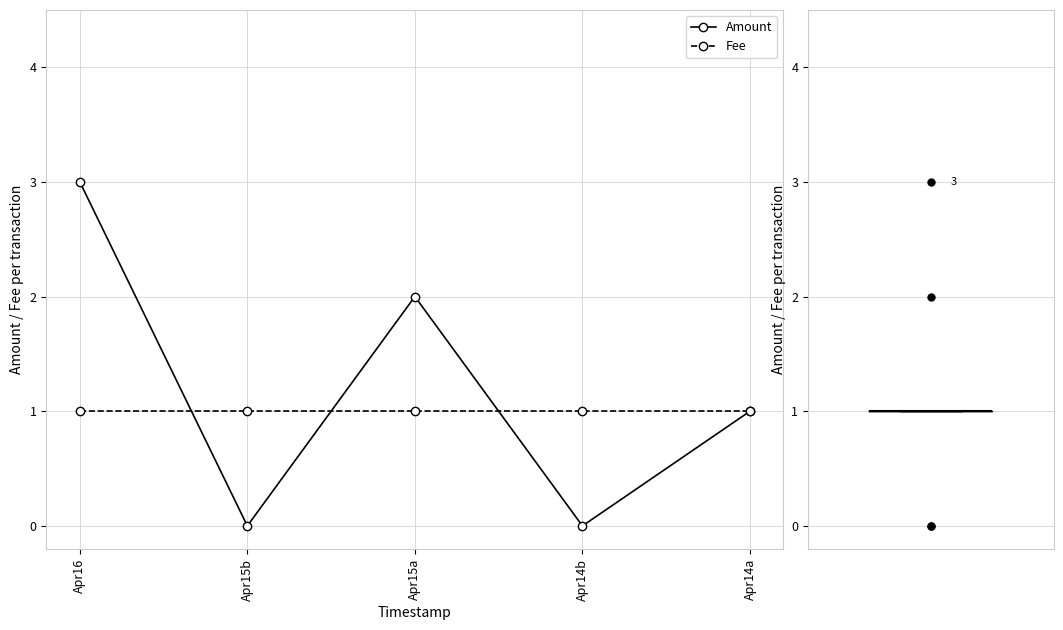

Between which two adjacent categories do Amount and Fee first intersect?

Apr16 and Apr15b